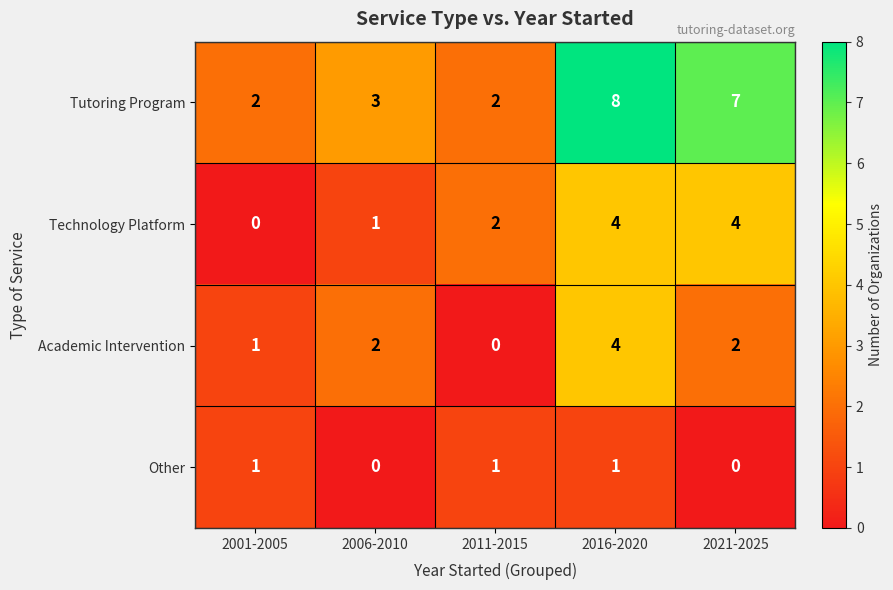

At which label does Tutoring Program reach its peak?

2016-2020